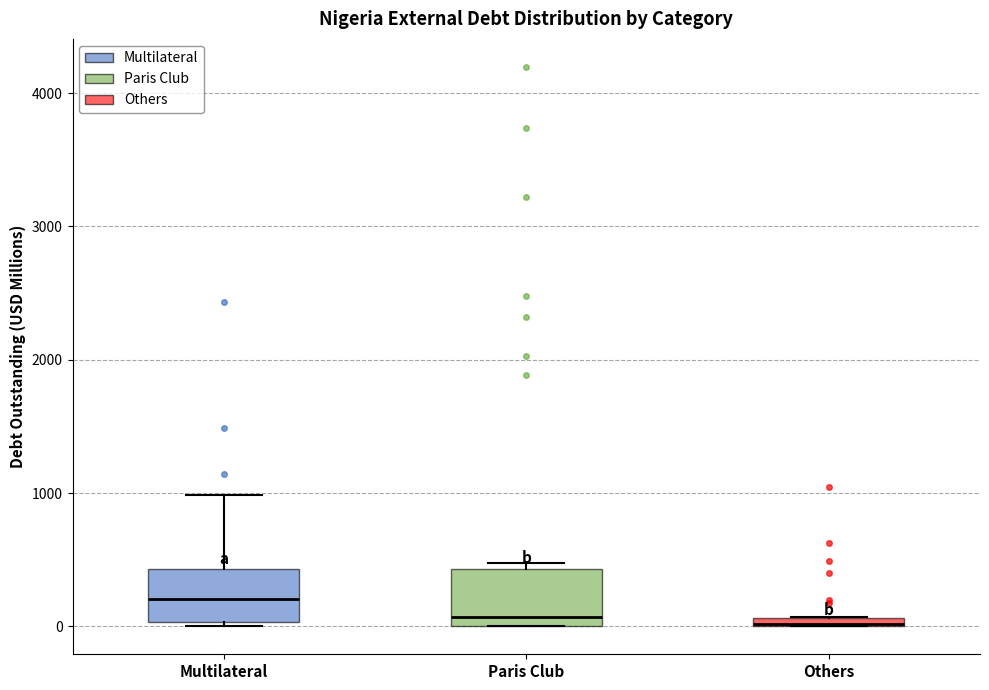

Where is the lower edge of the box for Paris Club on the y-axis? The values are not printed on the chart, so give them approximately, as read against the axis.

0